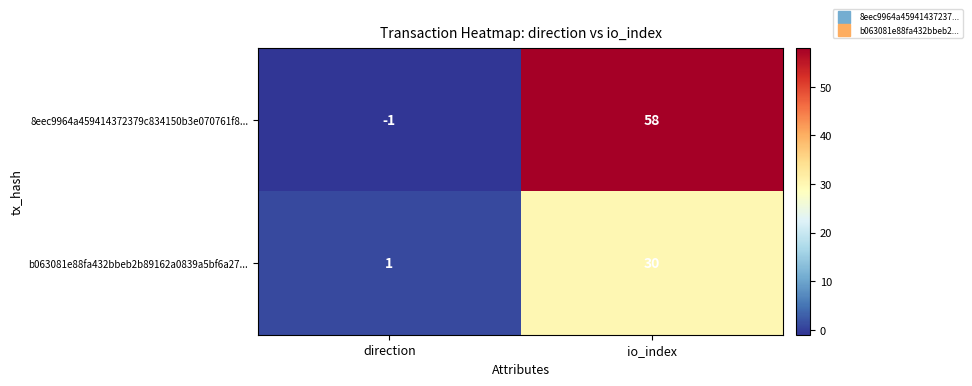

At which label is 8eec9964a459414372379c834150b3e070761f8... closest to 28?

direction